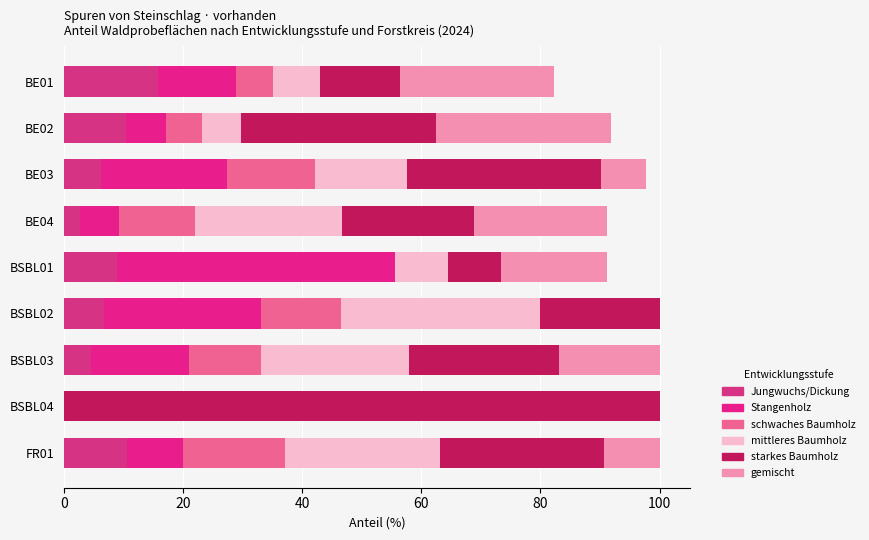

Count the number of categories in the chart.

9